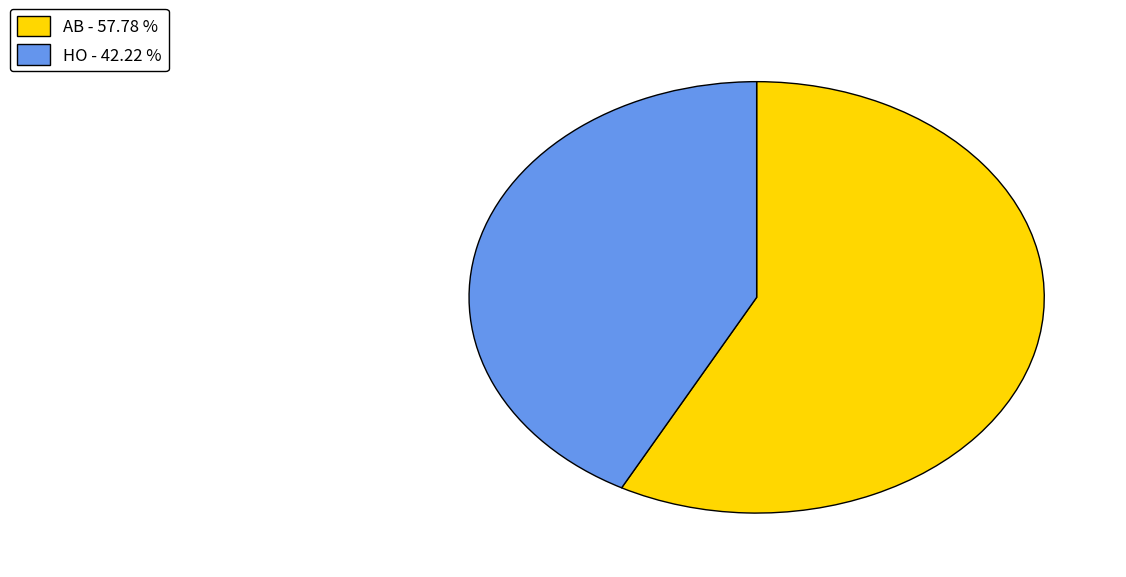

What is the ratio of the value at HO to the value at AB?

0.7